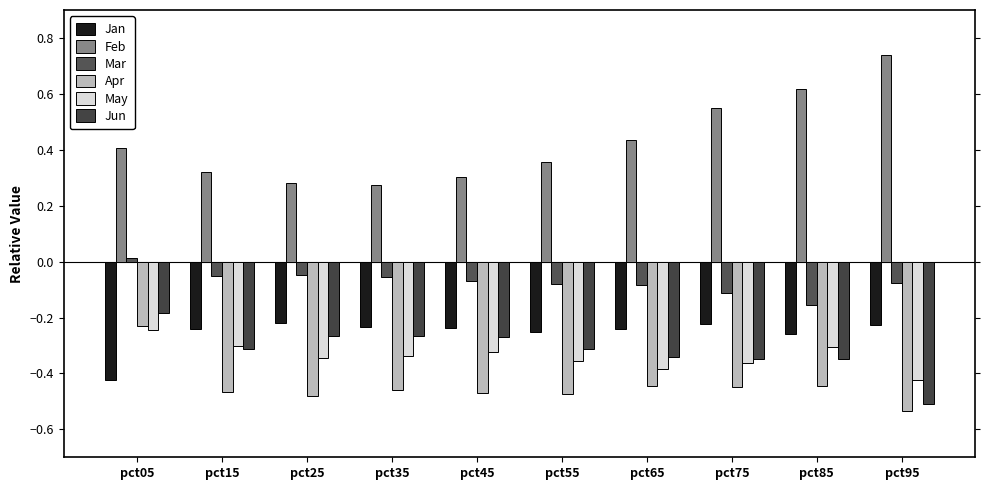

How many bars are there in each group?

6